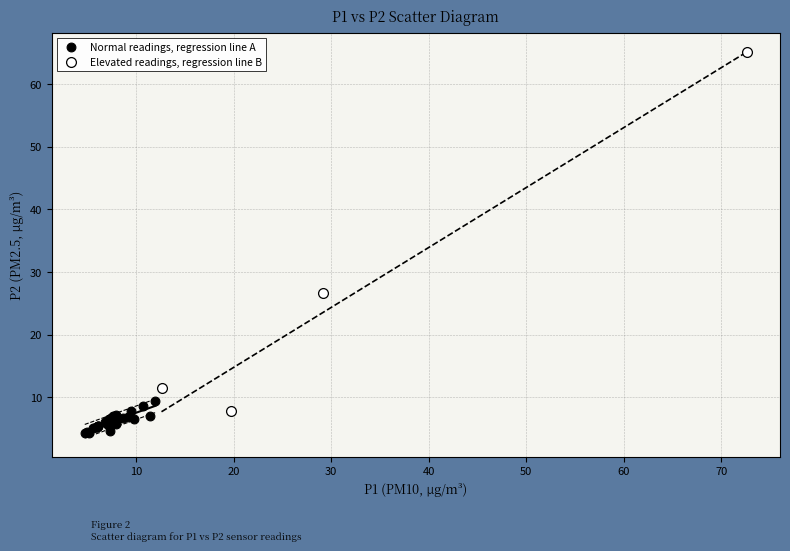

Which series contains the highest Y value?

Elevated readings, regression line B